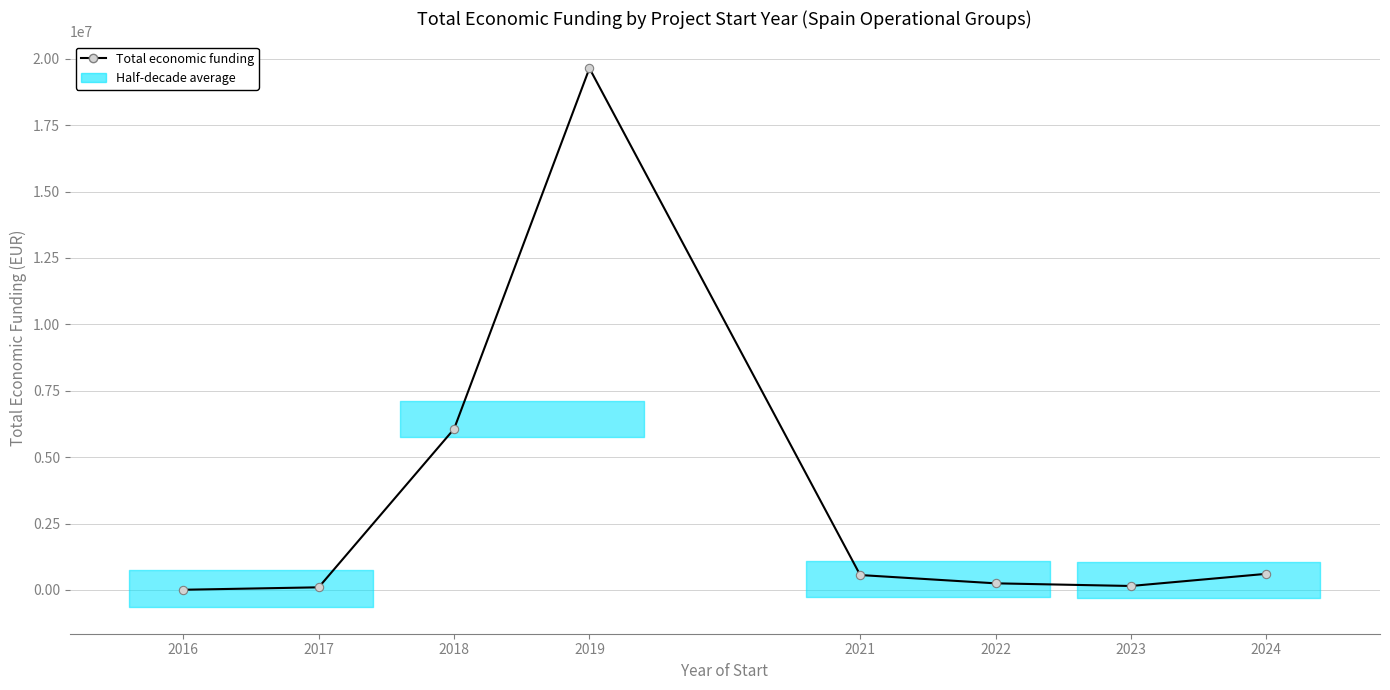

What is the value of the 8th point from the left?

607342